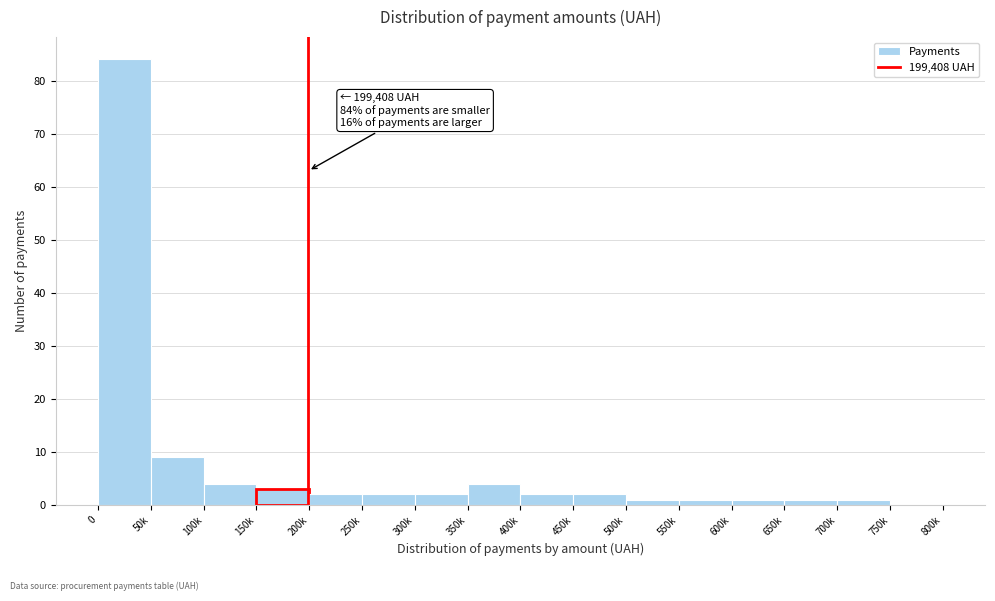

Reading left to right, what are all the values shown in this chart?

0=84	50k=9	100k=4	150k=3	200k=2	250k=2	300k=2	350k=4	400k=2	450k=2	500k=1	550k=1	600k=1	650k=1	700k=1	750k=0